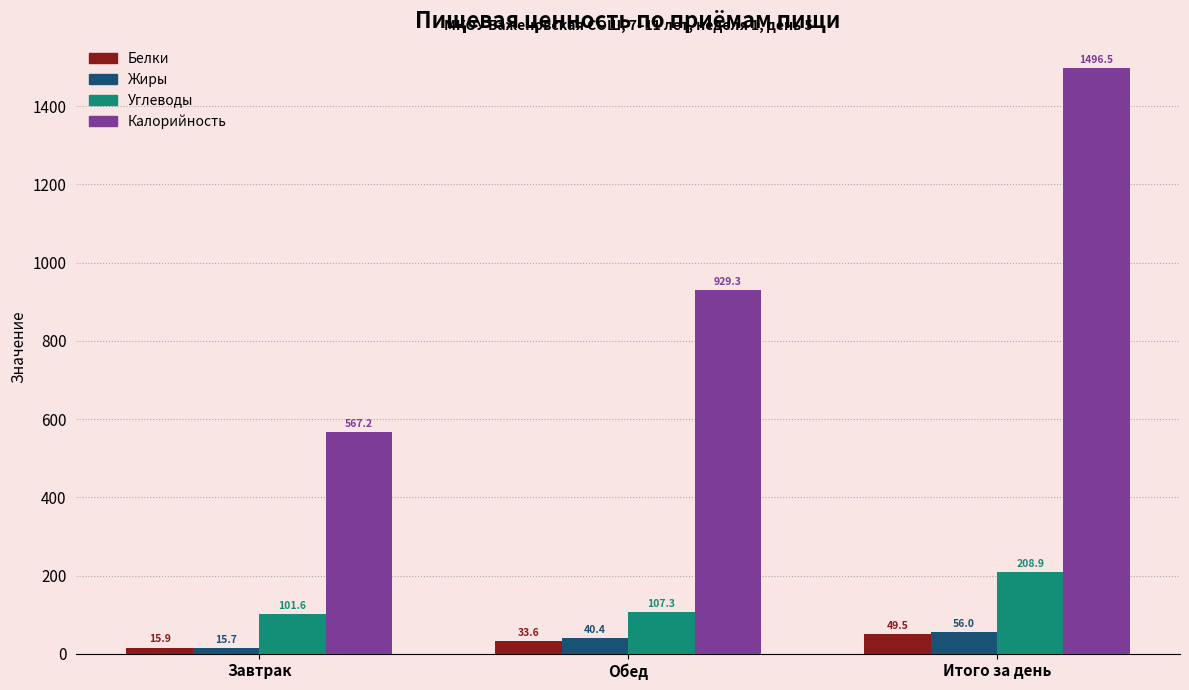

Where does the Калорийность series first go above 929?

Обед